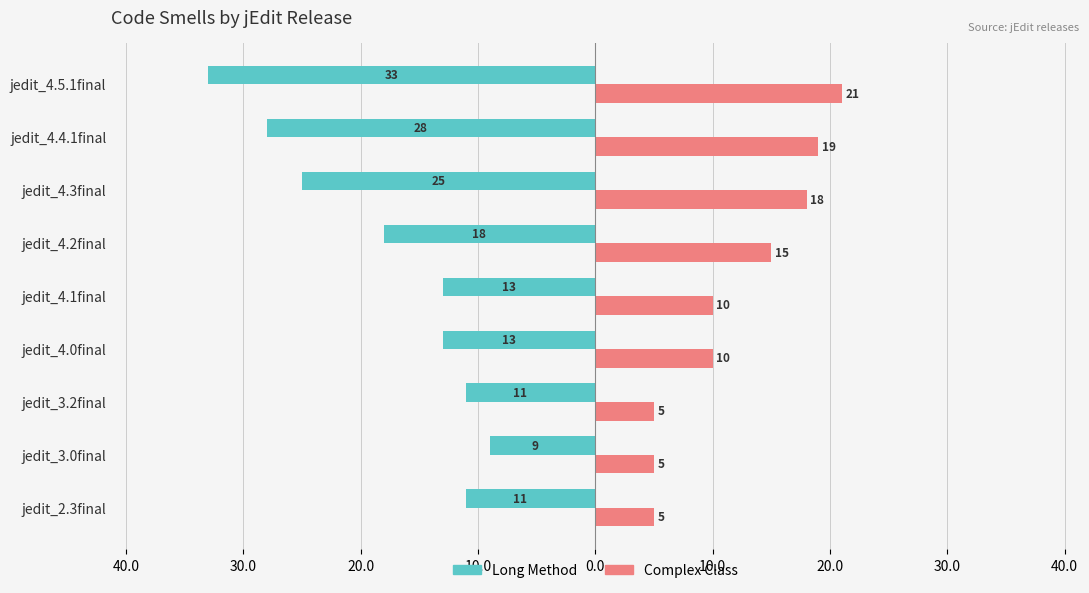

What is the highest value of the Long Method series?

-9